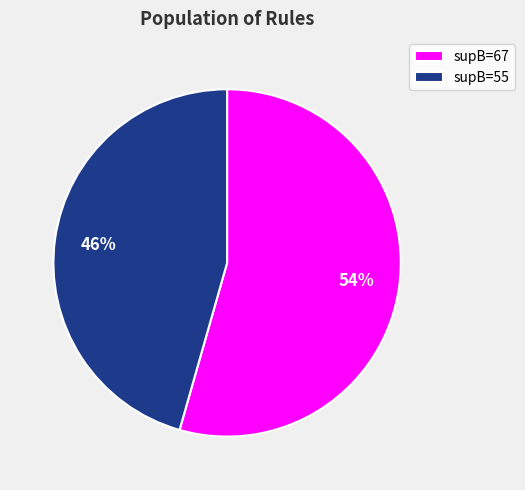

Count the number of slices in the pie.

2